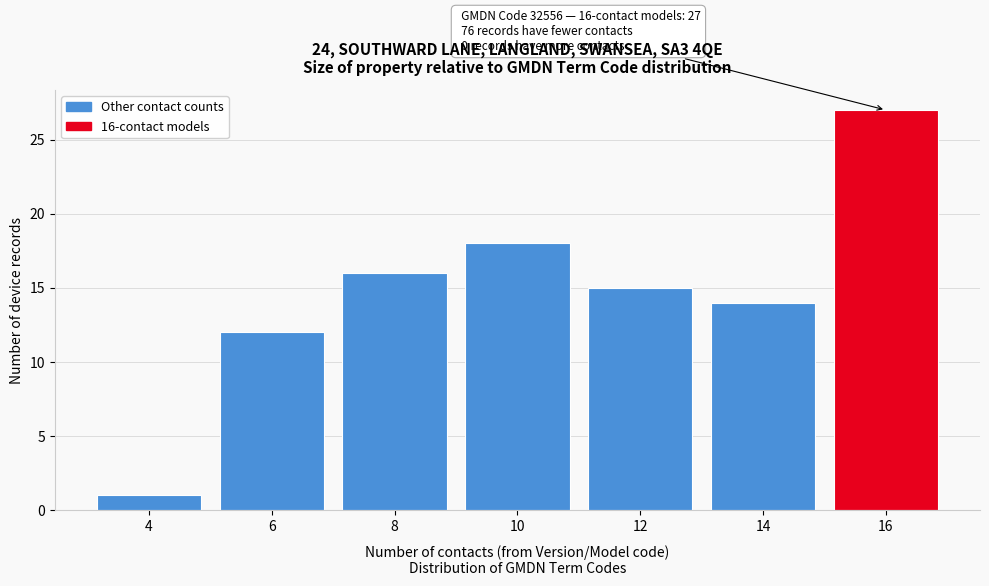

Reading left to right, transcribe all the data shown in this chart.

1	12	16	18	15	14	27